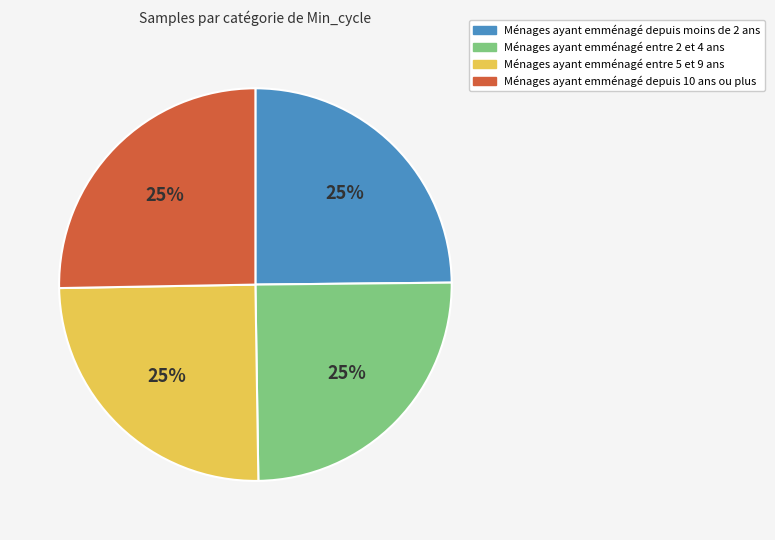

How many slices are in this pie chart?

4